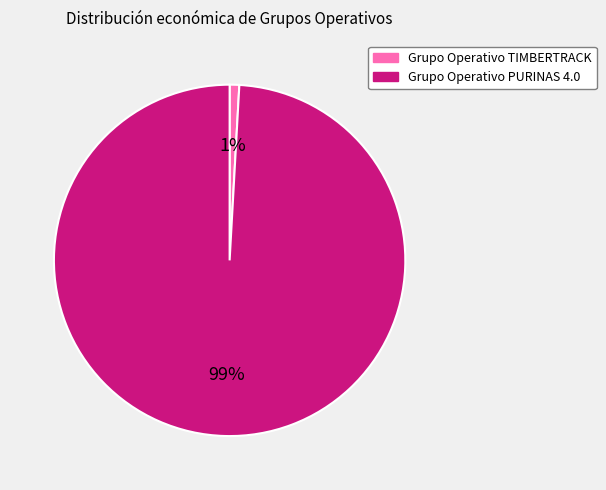

To the nearest percent, what percentage of the pie is Grupo Operativo TIMBERTRACK?

1%